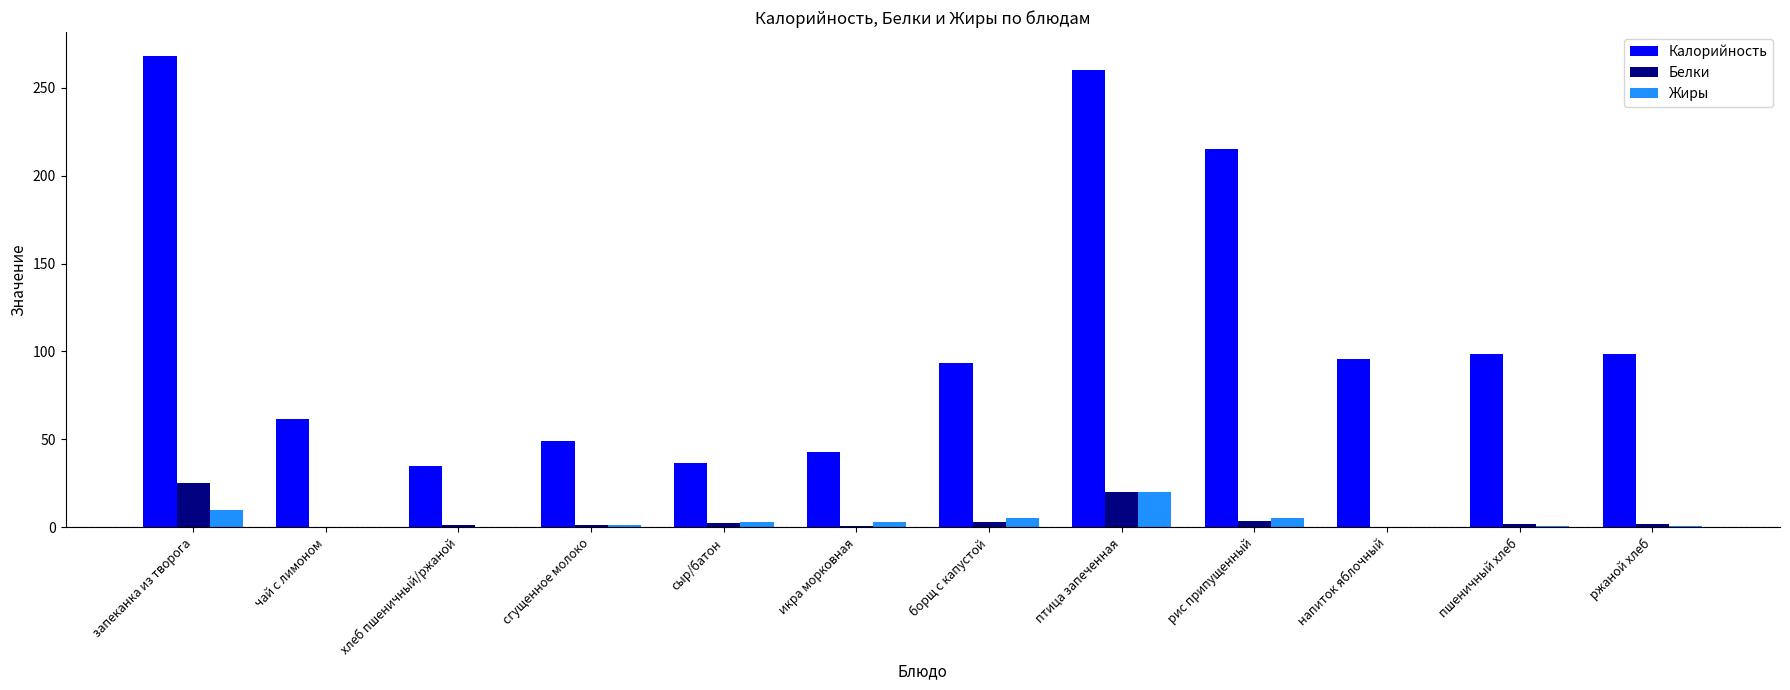

What is the total value across all series at птица запеченная?

300.1